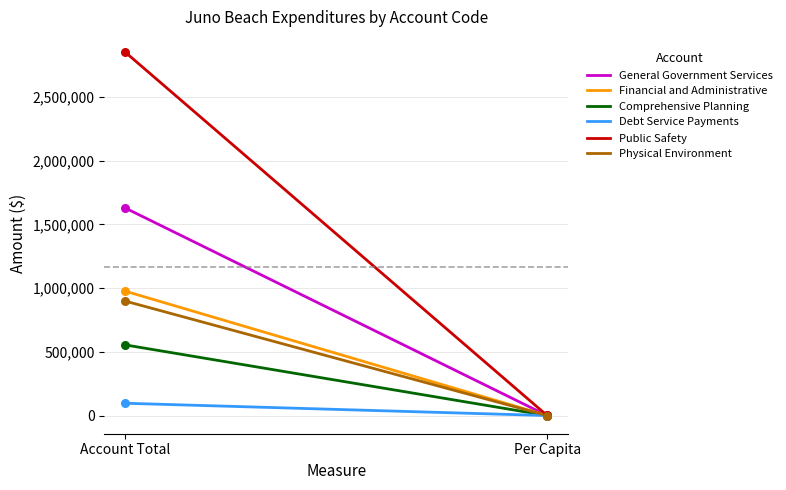

Which series has the largest Y range (max minus min)?

Public Safety